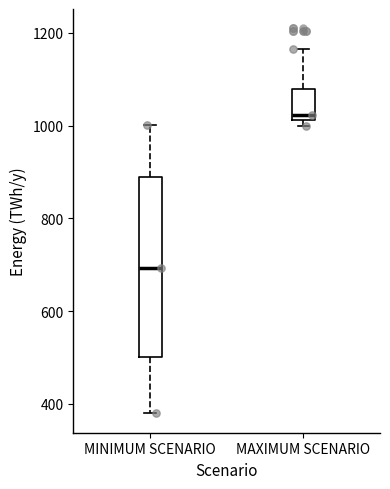

Reading left to right, transcribe this box plot: for each box, give where its median line is, the range the box spans, and where its two whiskers end, as read against the y-axis. The values are not printed on the chart, so give them approximately, as read against the axis.

MINIMUM SCENARIO: median 700, box 500 to 880, whiskers 380 to 1000
MAXIMUM SCENARIO: median 1020 (just above the box's lower edge), box 1020 to 1080, whiskers 1000 to 1160